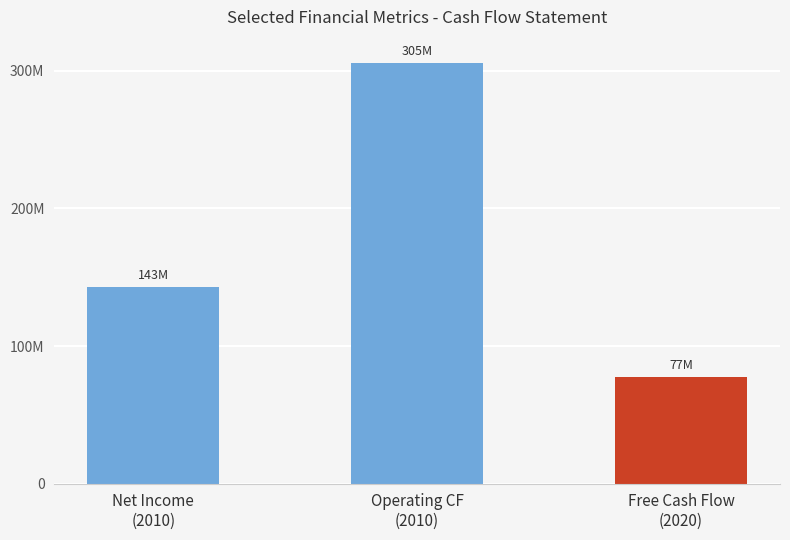

Does the chart contain any negative values?

No